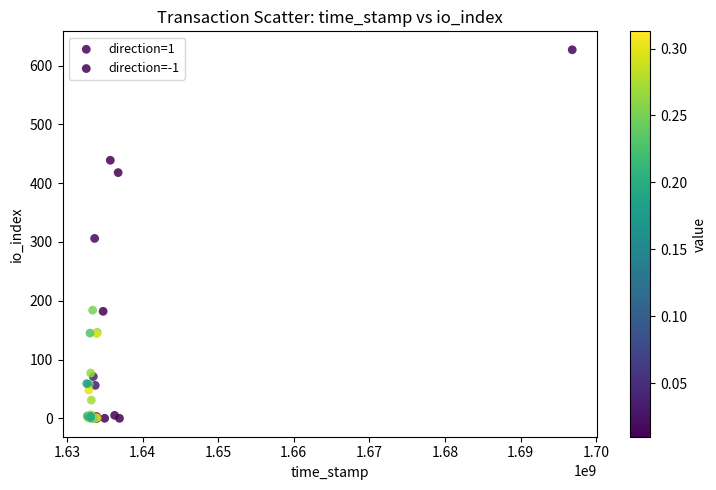

Which series contains the highest Y value?

direction=1